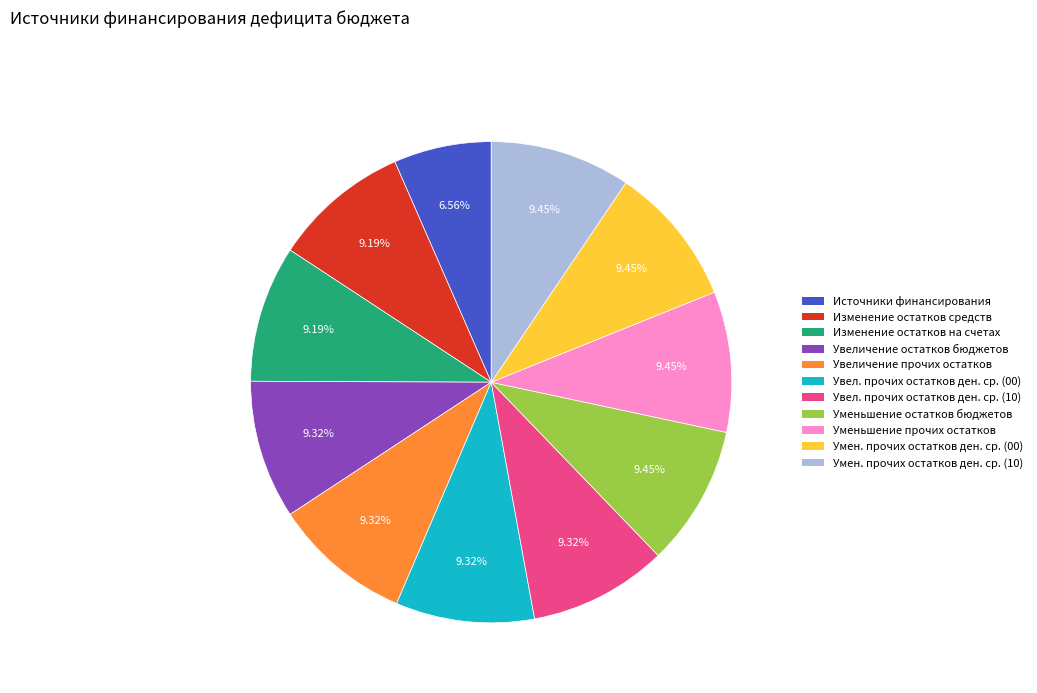

Count the number of slices in the pie.

11